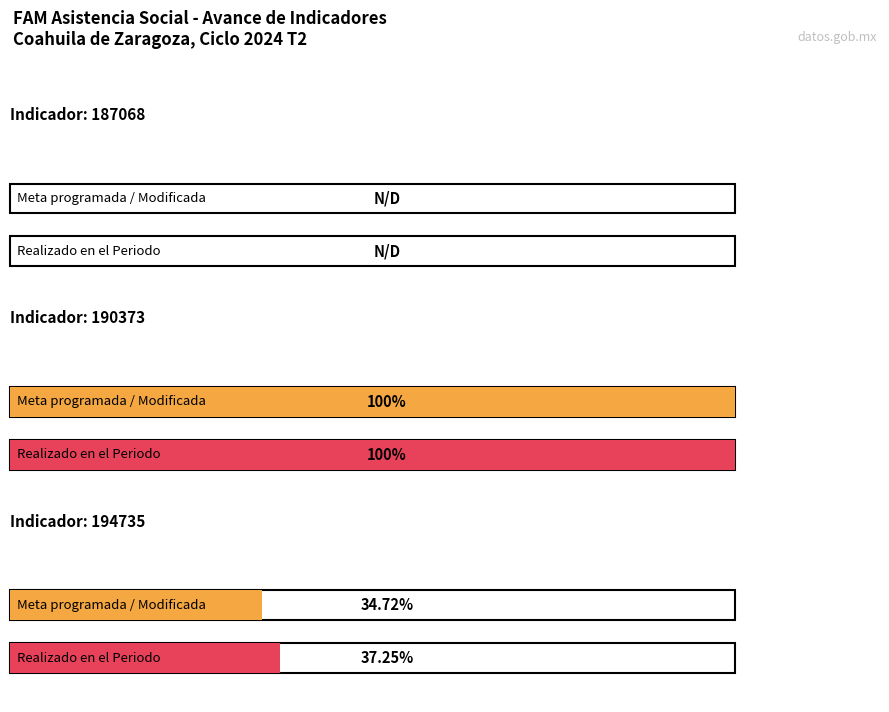

How many values in the Meta programada series are below 34?

1